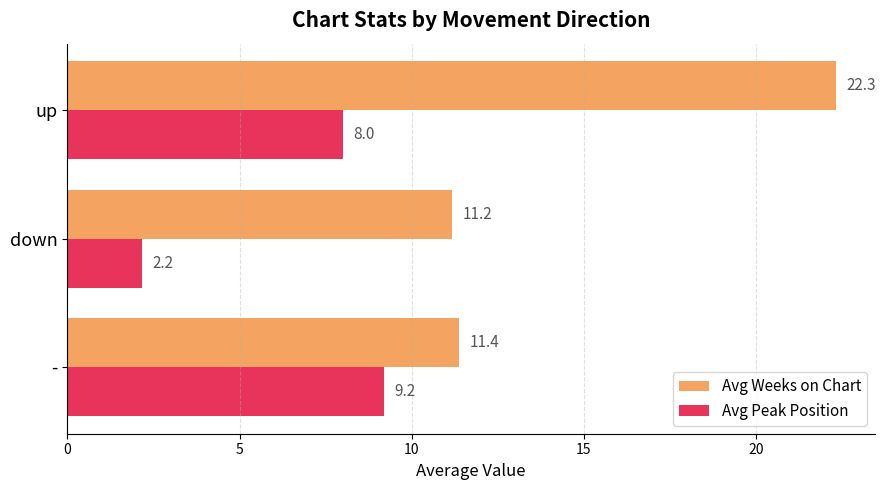

What is the sum of all Avg Weeks on Chart values?

44.9